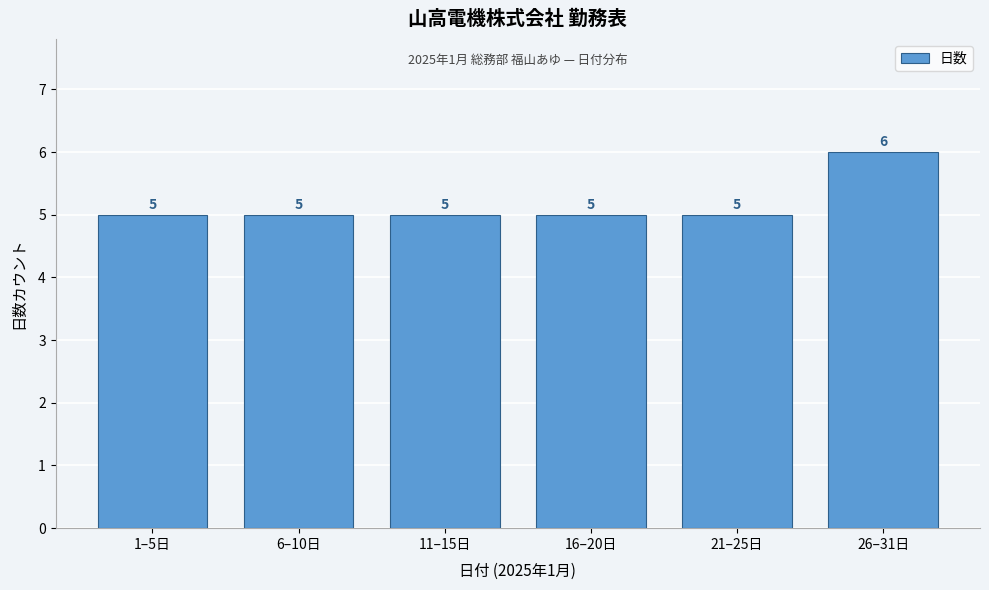

Reading left to right, what are all the values shown in this chart?

5	5	5	5	5	6